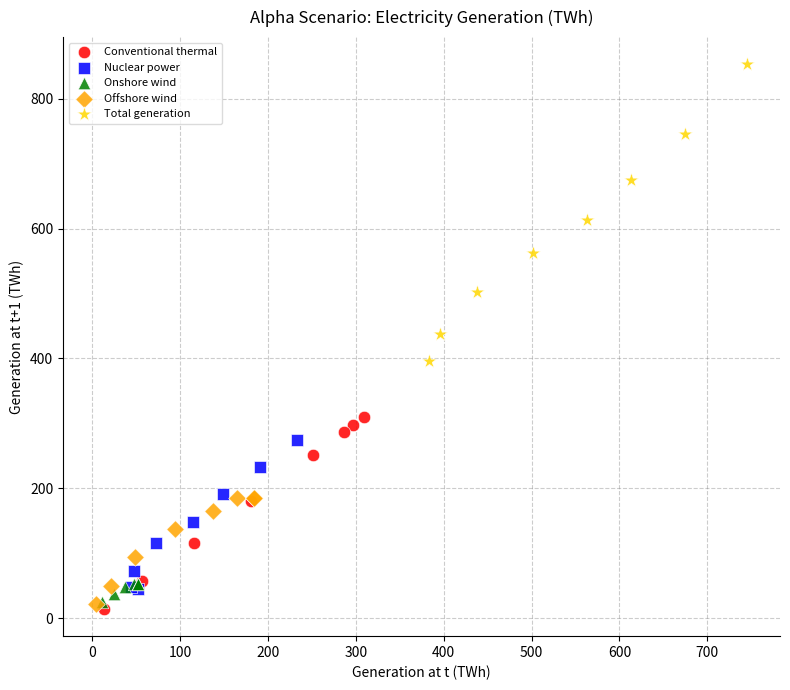

What are all the series names shown in the legend?

Conventional thermal, Nuclear power, Onshore wind, Offshore wind, Total generation